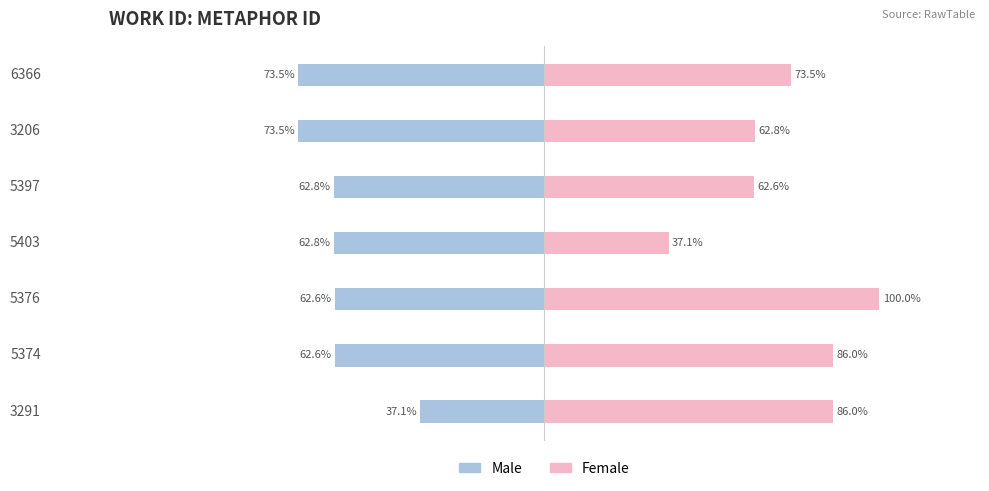

Which series changed the most between 5403 and 3206?

Female